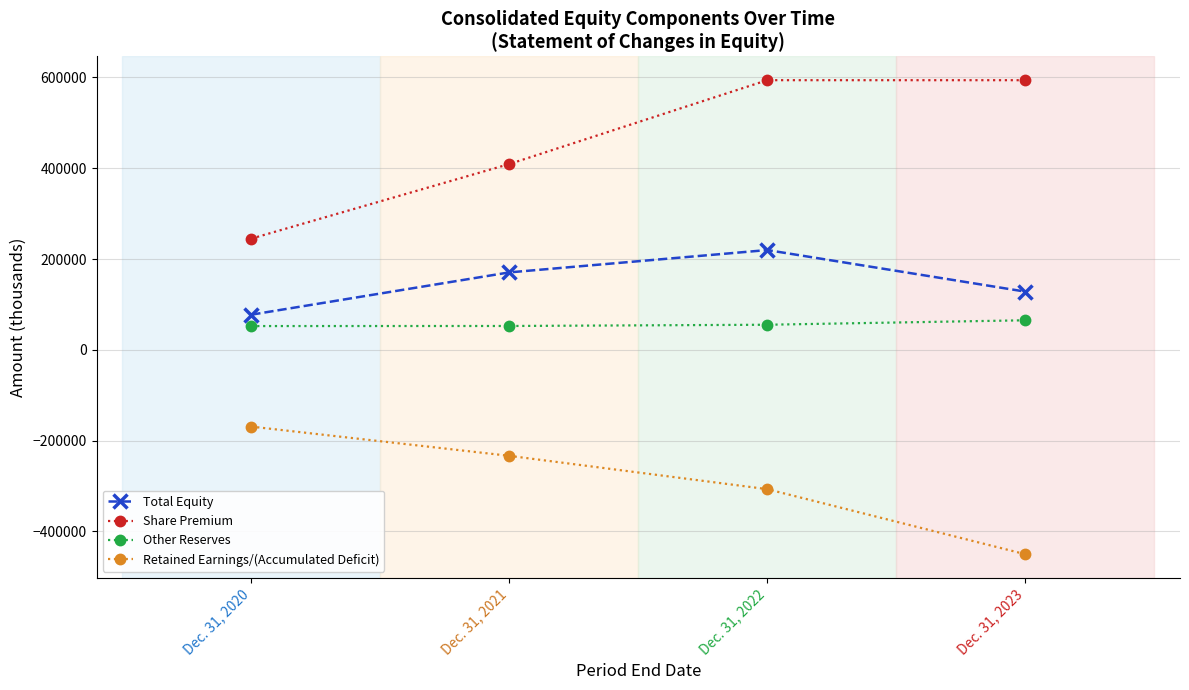

What is the spread (max minus min) of values at Dec. 31, 2022?

901017